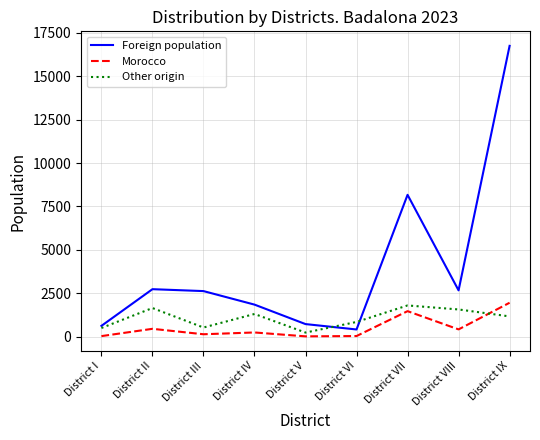

The Other origin series shows 498 at District I. True or false?

True